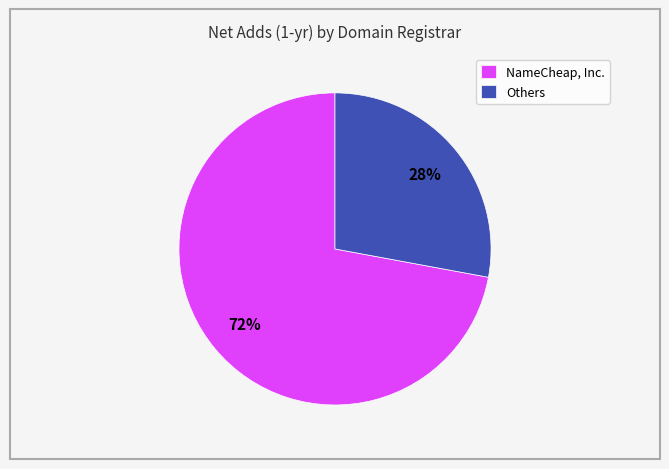

True or false: NameCheap, Inc. accounts for 82% of the total.

False